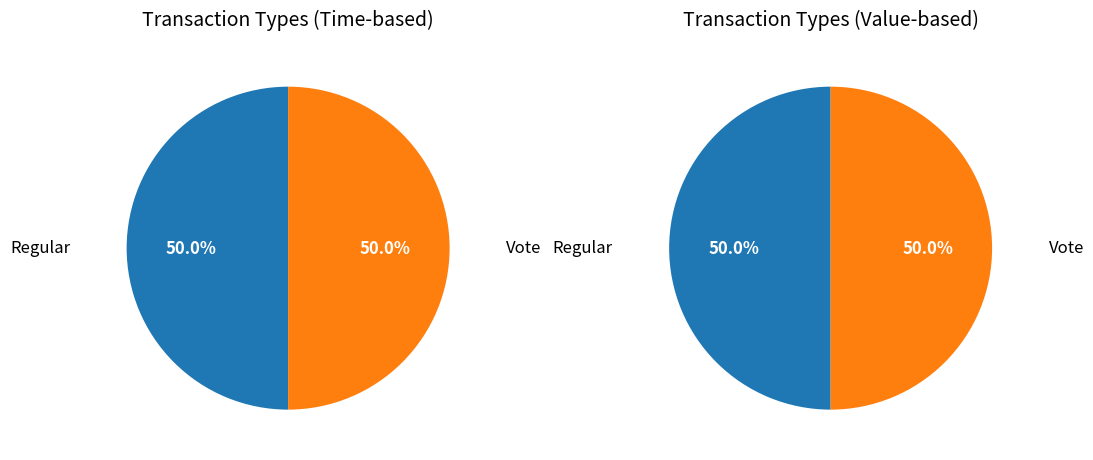

What percentage is the Vote slice, to the nearest percent?

50%